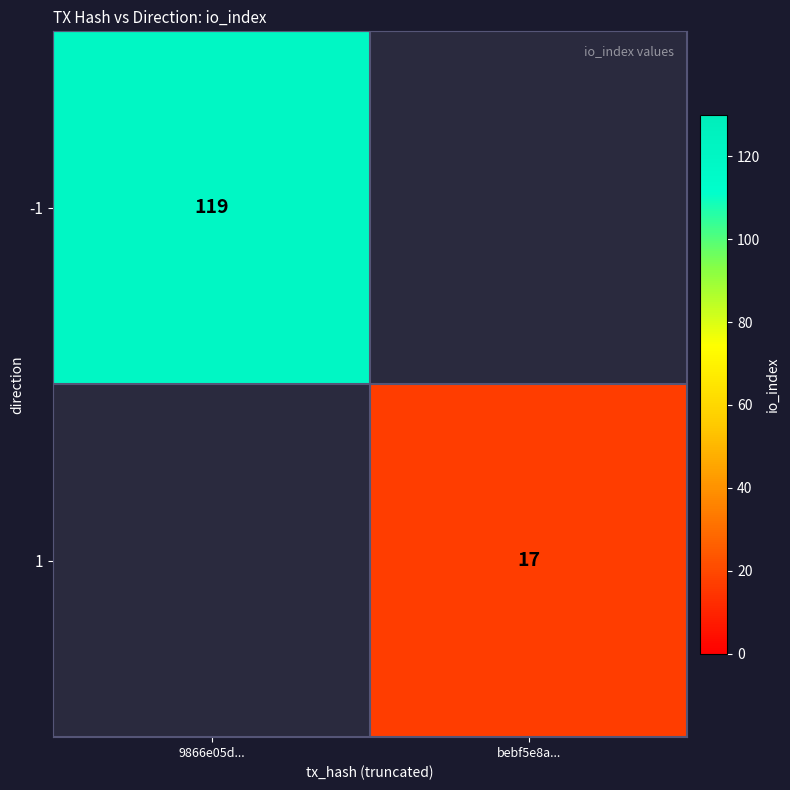

Is the value of 1 at bebf5e8a... greater than the value of -1 at 9866e05d...?

No